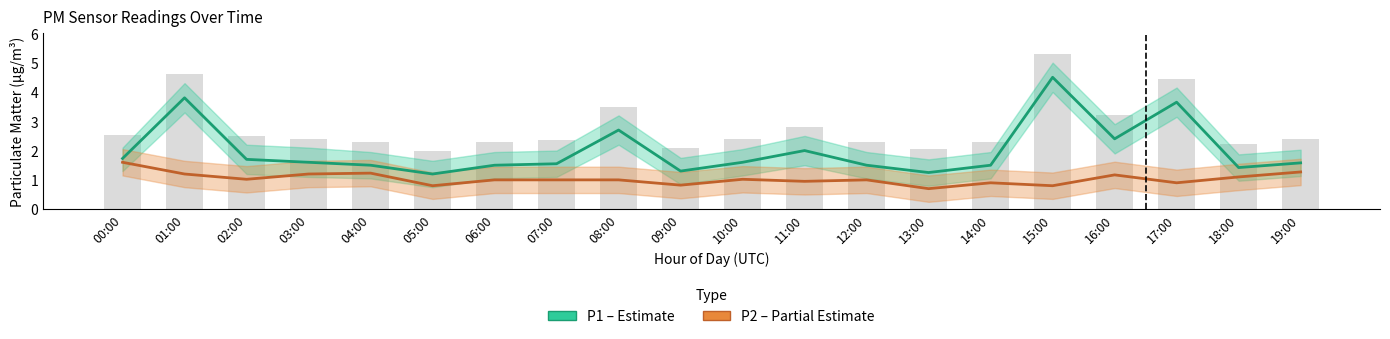

Which series has the largest total across all categories?

P1 (PM10)